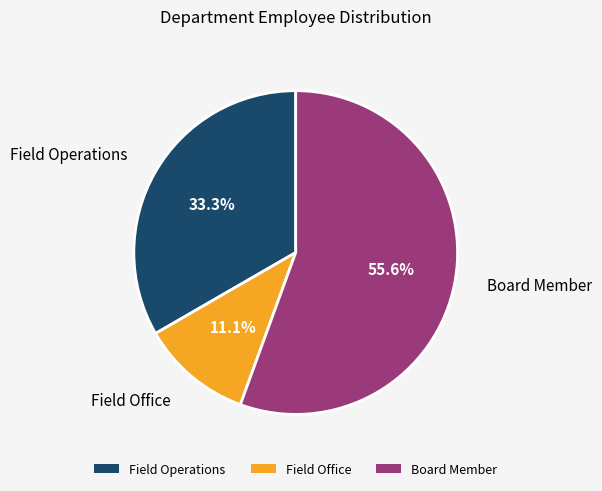

What is the ratio of the value at Field Office to the value at Board Member?

0.2